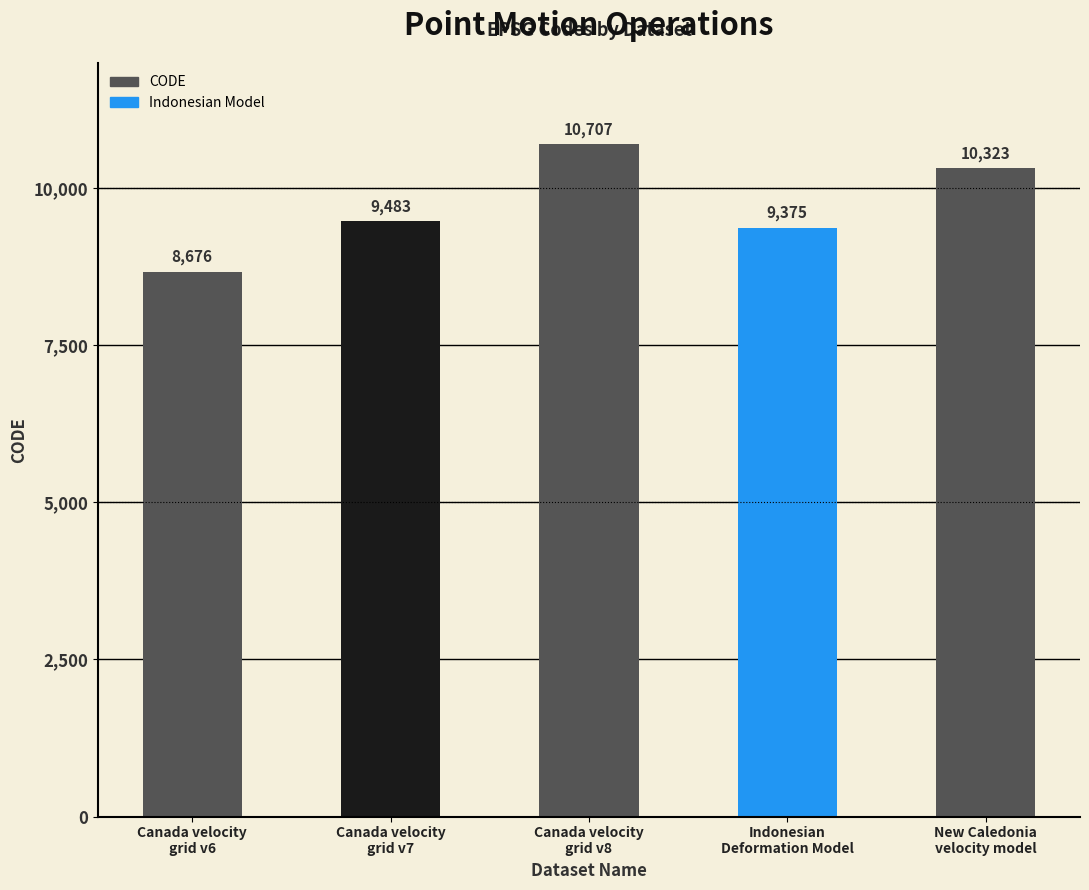

The value at New Caledonia
velocity model is 10323. True or false?

True